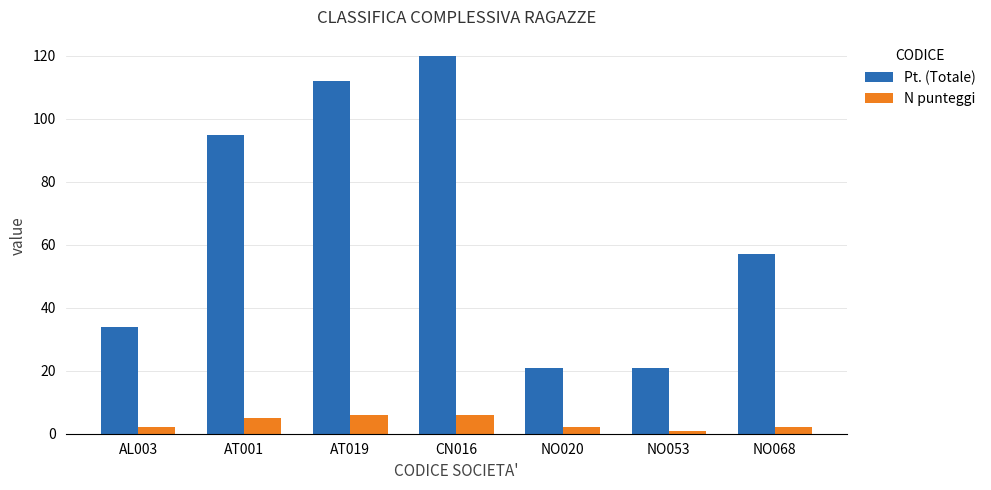

Rank the series by their maximum value, from lowest to highest.

N punteggi, Pt. (Totale)